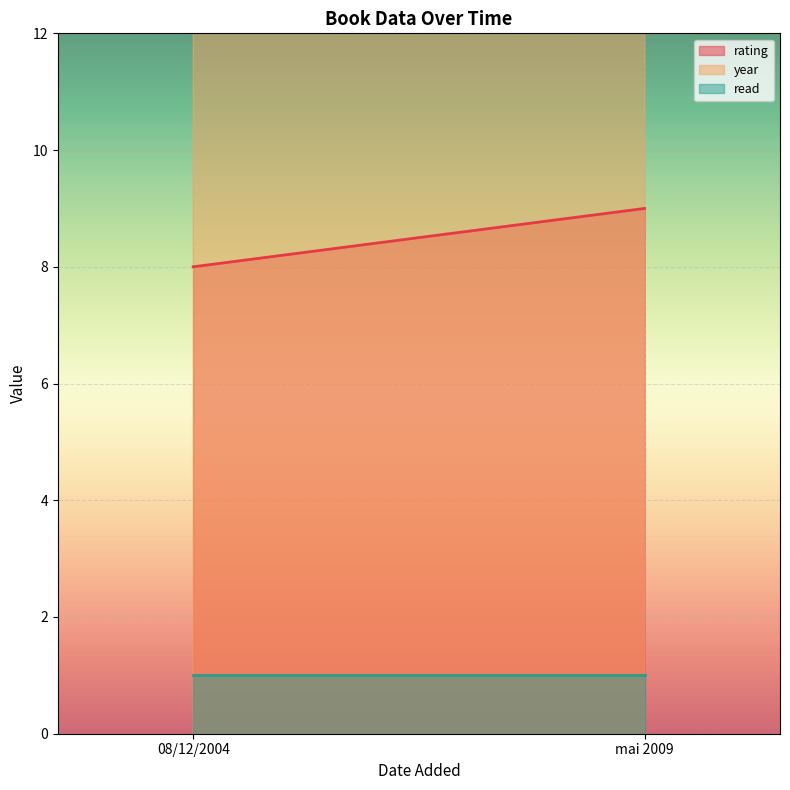

Which series has the widest spread of values?

year